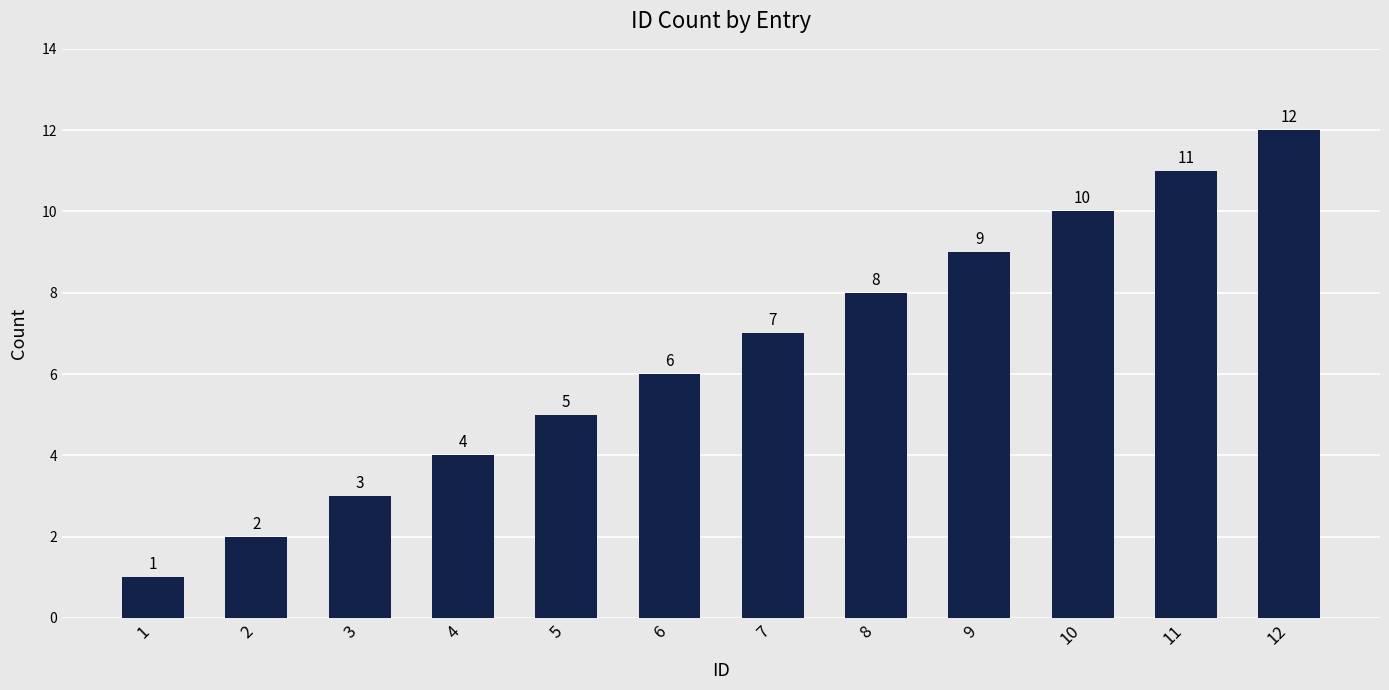

Rank the categories by value from highest to lowest.

12, 11, 10, 9, 8, 7, 6, 5, 4, 3, 2, 1